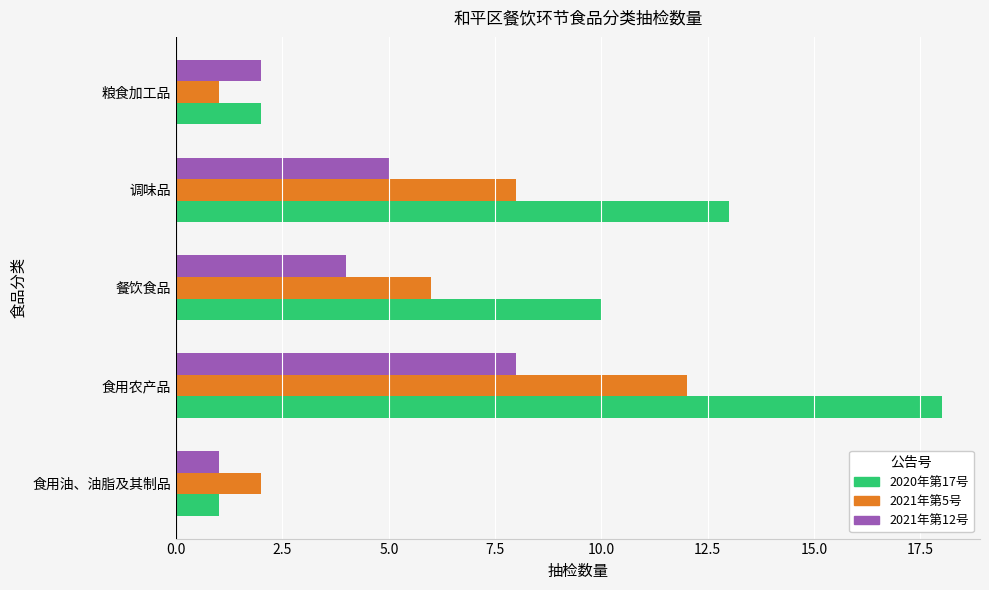

Where is 2021年第5号 nearest to the value 6?

餐饮食品